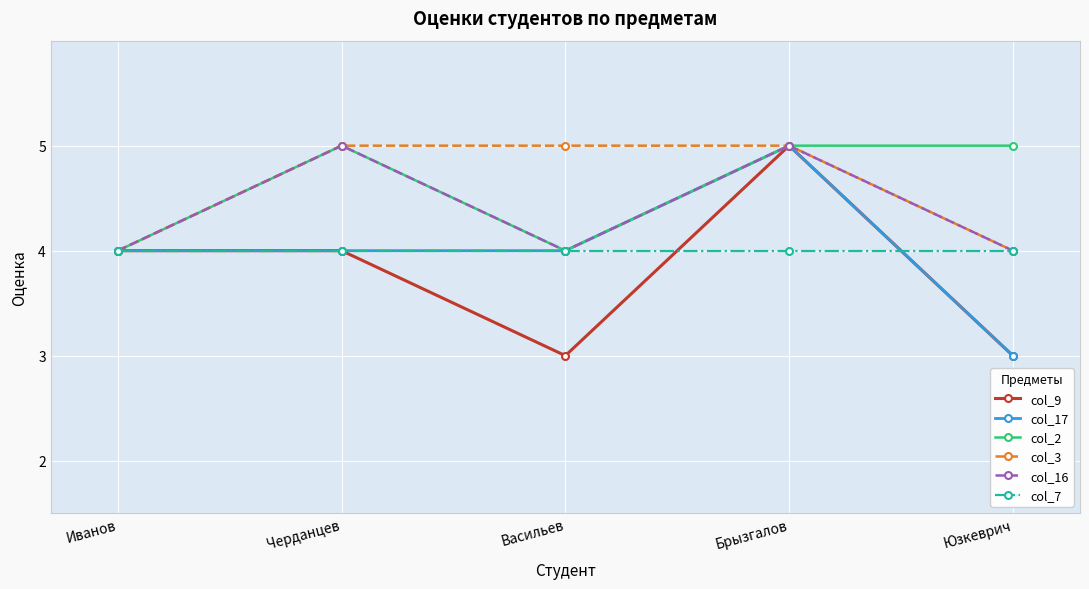

Which category has the highest value in the col_9 series?

Брызгалов